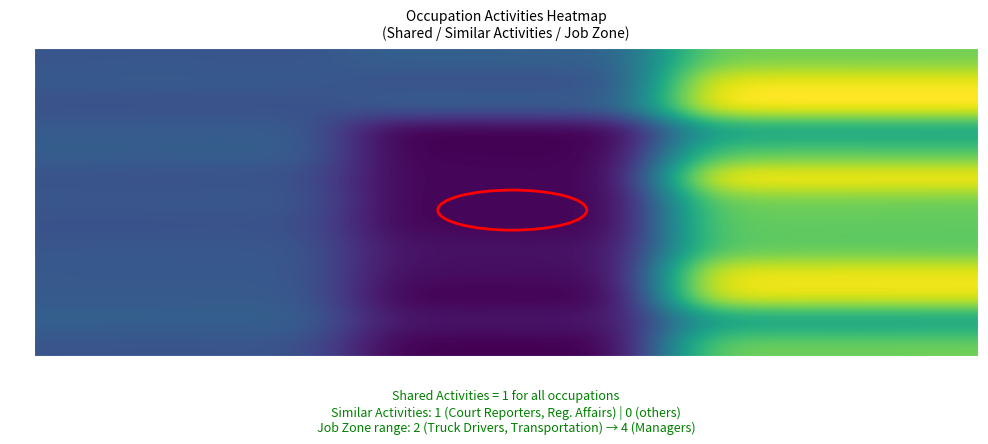

Reading left to right, what are all the values shown in this chart?

Court Reporters and Simultaneous Captioners: 1	1	3
Regulatory Affairs Specialists: 1	1	4
Regulatory Affairs Managers: 1	1	4
Transportation Vehicle Equipment: 1	0	2
Aviation Inspectors: 1	0	3
Wind Energy Development Managers: 1	0	4
Air Traffic Controllers: 1	0	3
First-Line Supervisors of Police: 1	0	3
First-Line Supervisors of Correctional: 1	0	3
Biomass Power Plant Managers: 1	0	4
Quality Control Systems Managers: 1	0	4
Heavy and Tractor-Trailer Truck Drivers: 1	0	2
Fire Inspectors and Investigators: 1	0	3